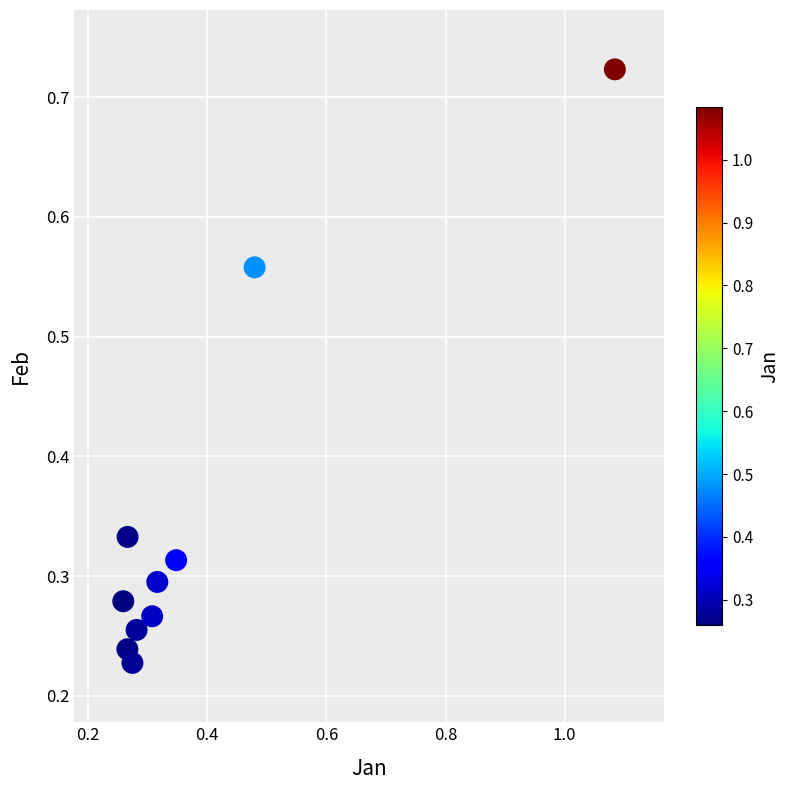

What is the average X value?

0.4